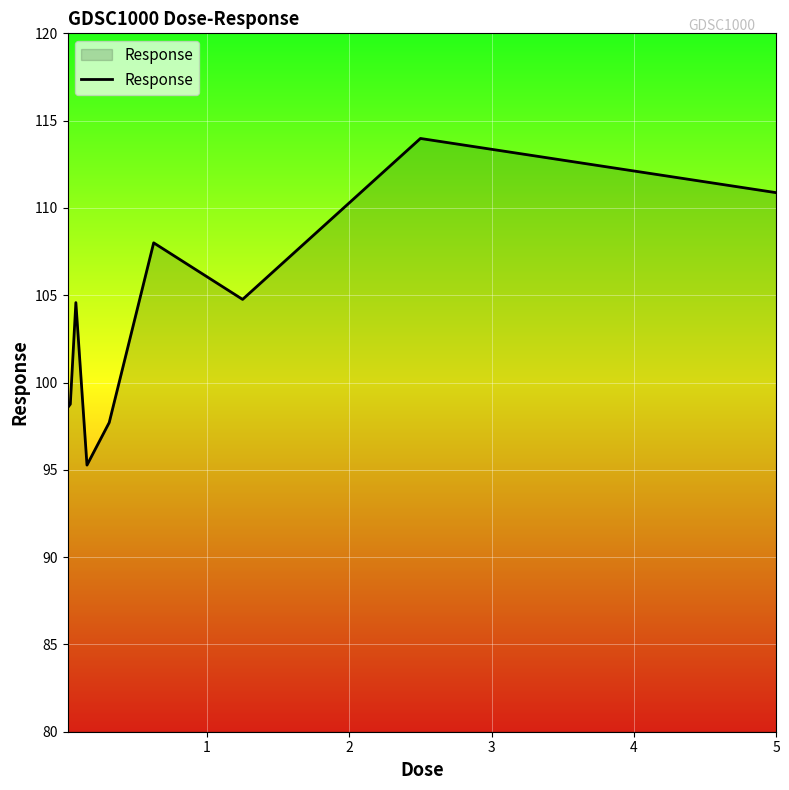

True or false: the data has more than 1 interior local peaks.

True